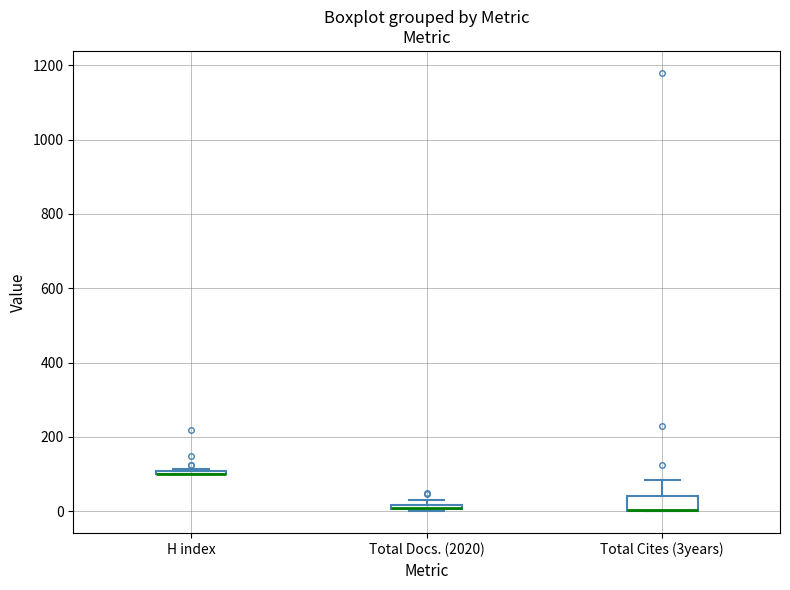

Which box is the tallest, from its lower edge to its upper edge?

Total Cites (3years)